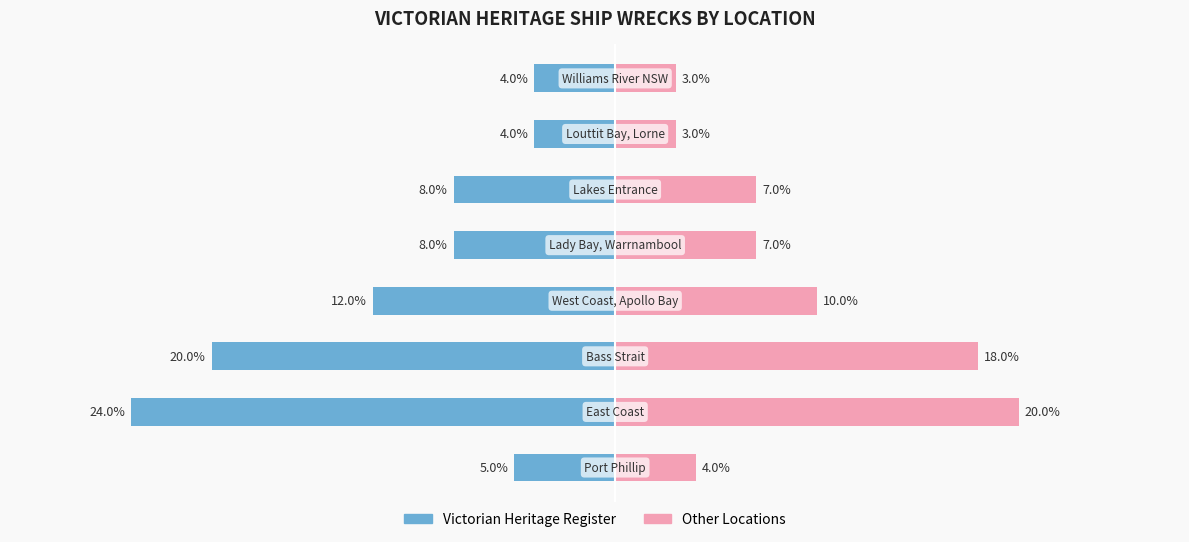

What is the value of the Victorian Heritage Register bar at the 8th from the left?

-4